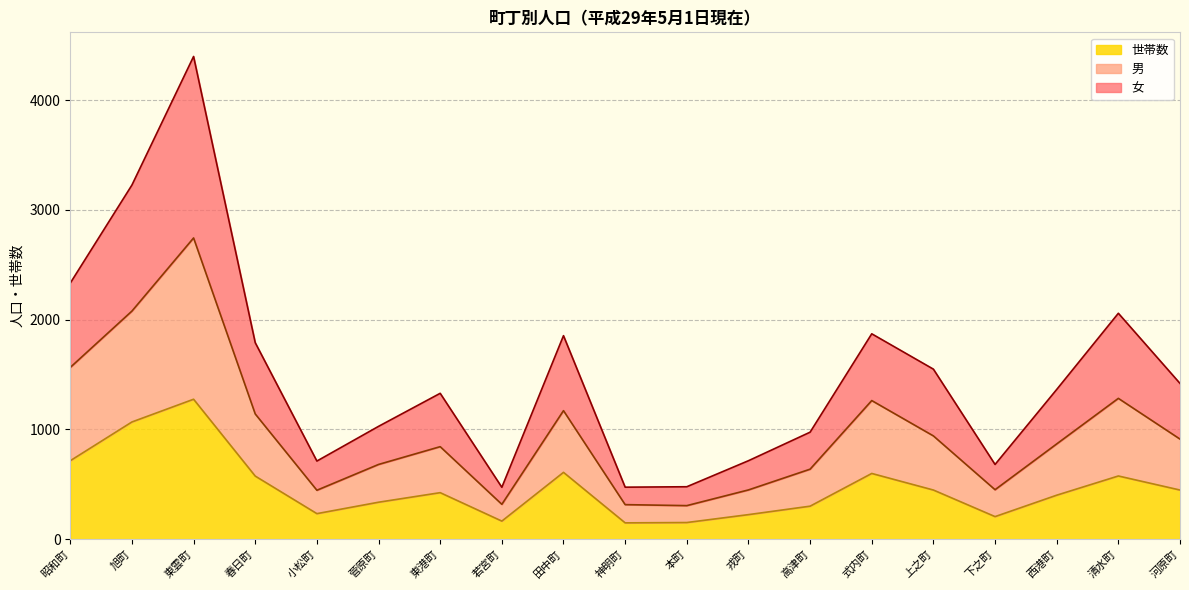

True or false: 女 and 世帯数 cross at least once.

False